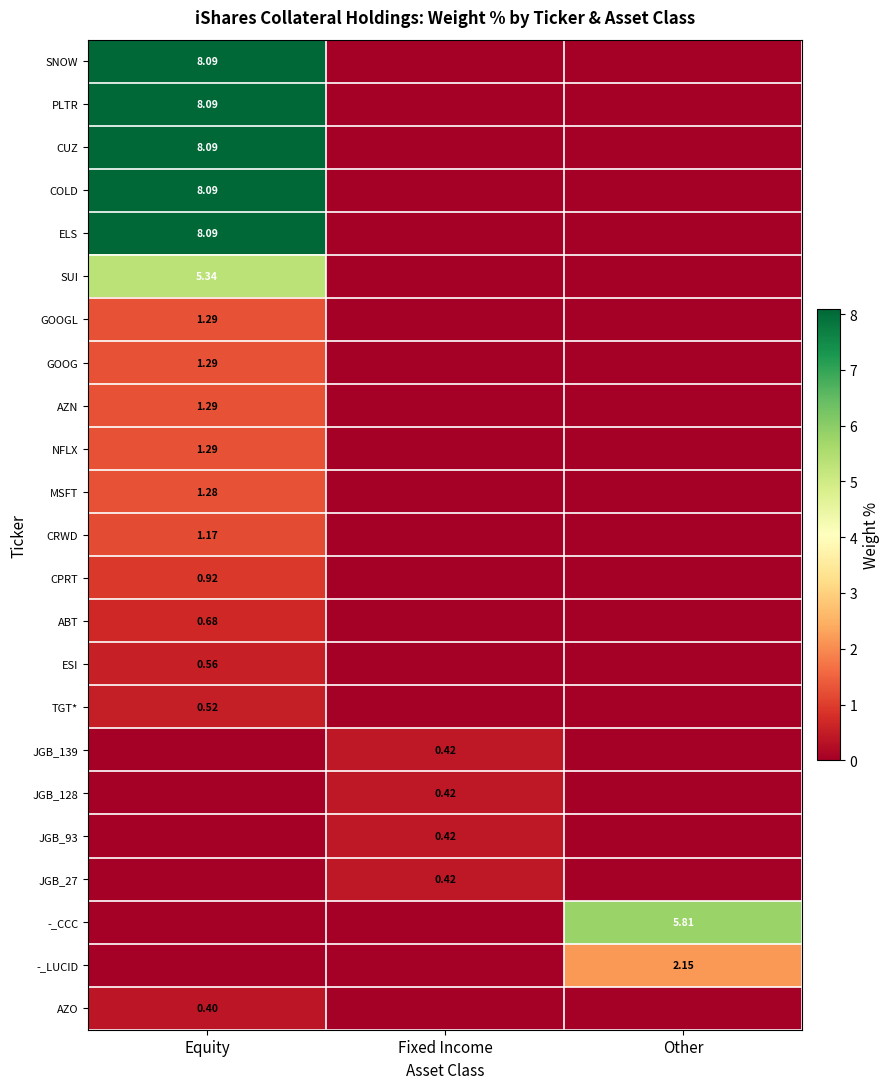

At which label is MSFT closest to 0?

Fixed Income